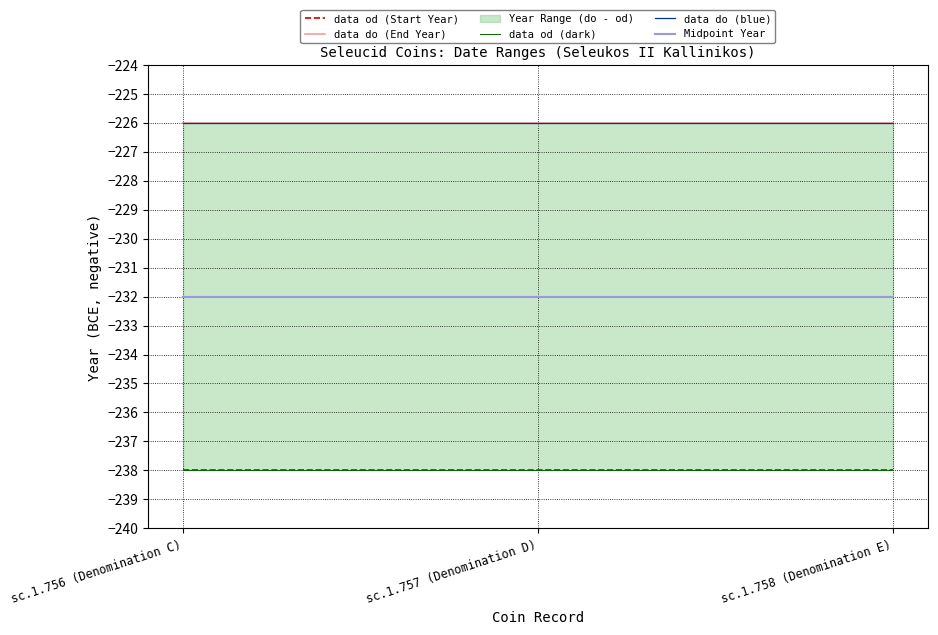

True or false: data do (End Year) has a value of -68 at sc.1.757 (Denomination D).

False